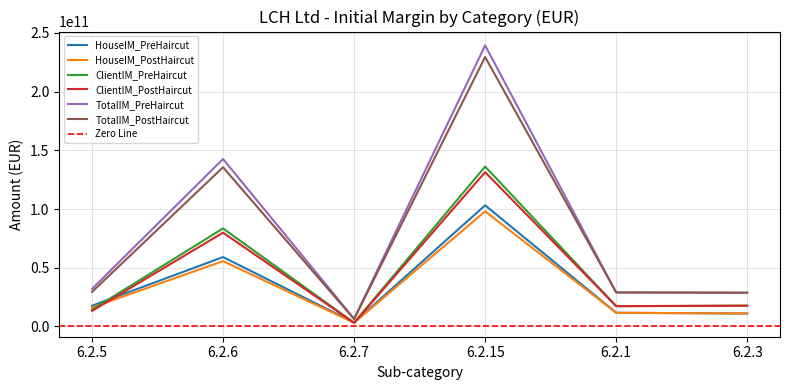

Reading right to left, extract all data points from this chart.

HouseIM_PreHaircut: 11056530000	11678300000	103182980000	3392960000	59121660000	17684840000
HouseIM_PostHaircut: 11056530000	11678300000	98052250000	3212660000	55681840000	16174230000
ClientIM_PreHaircut: 17711790000	17326310000	136192490000	3193490000	83526690000	14311750000
ClientIM_PostHaircut: 17711790000	17326310000	131451180000	3101350000	79948400000	13240870000
TotalIM_PreHaircut: 28768320000	29004600000	239375450000	6586450000	142648350000	31996590000
TotalIM_PostHaircut: 28768320000	29004600000	229503410000	6314010000	135630240000	29415100000